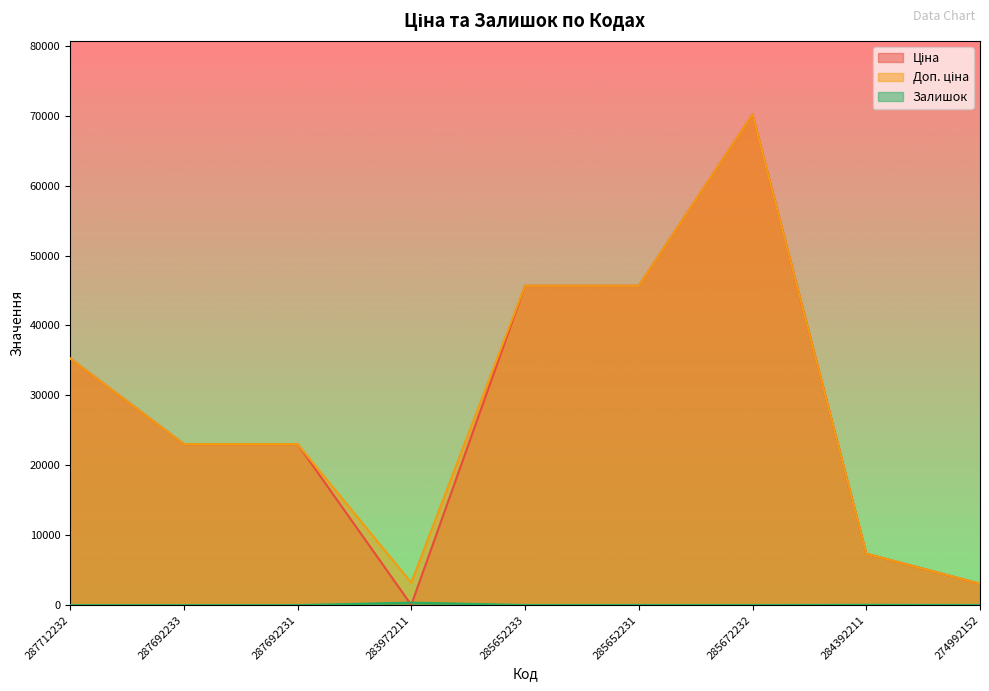

Reading left to right, extract all data points from this chart.

Ціна: 35295.1	23040.4	23040.4	32.0	45672.6	45672.6	70181.6	7360.2	3059.7
Доп. ціна: 35295.1	23040.4	23040.4	3205.0	45672.6	45672.6	70181.6	7360.2	3060.0
Залишок: 0.0	0.0	0.0	360.0	16.0	24.0	17.0	45.0	21.0